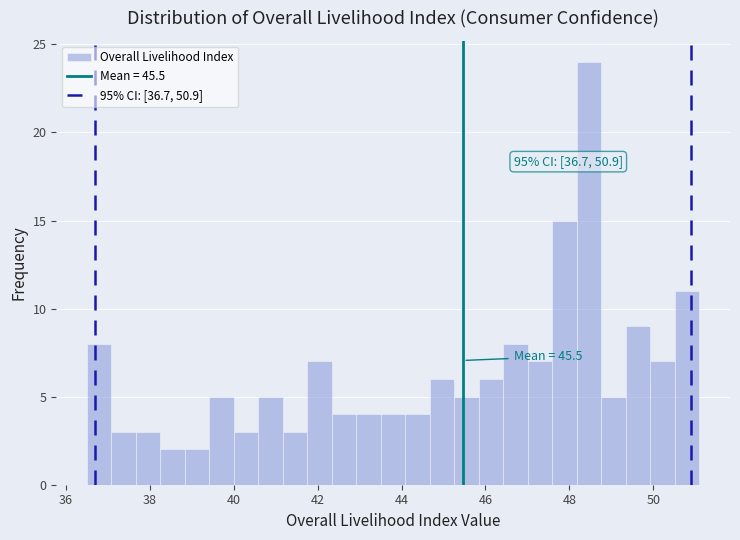

Around what value on the x-axis is the tallest bar? Give the approximate position of its centre, as read against the axis.

48.4